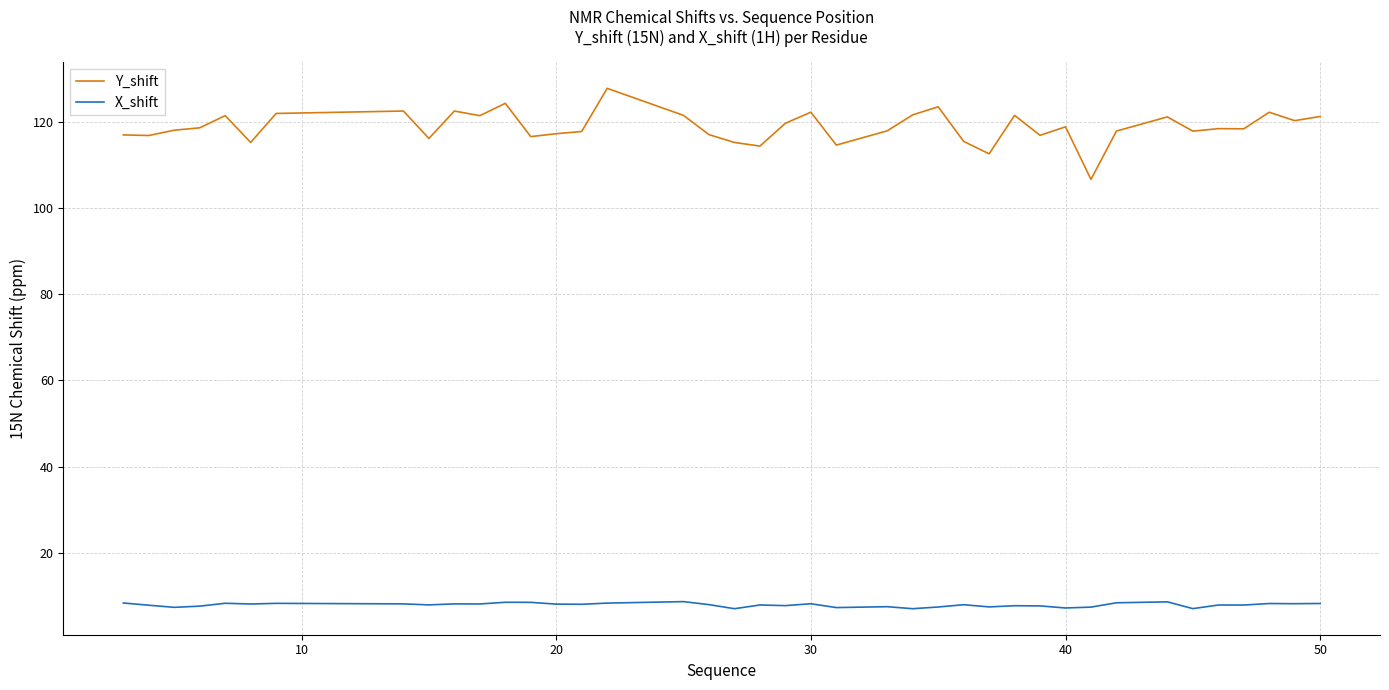

Which series has the largest range (max minus min)?

Y_shift